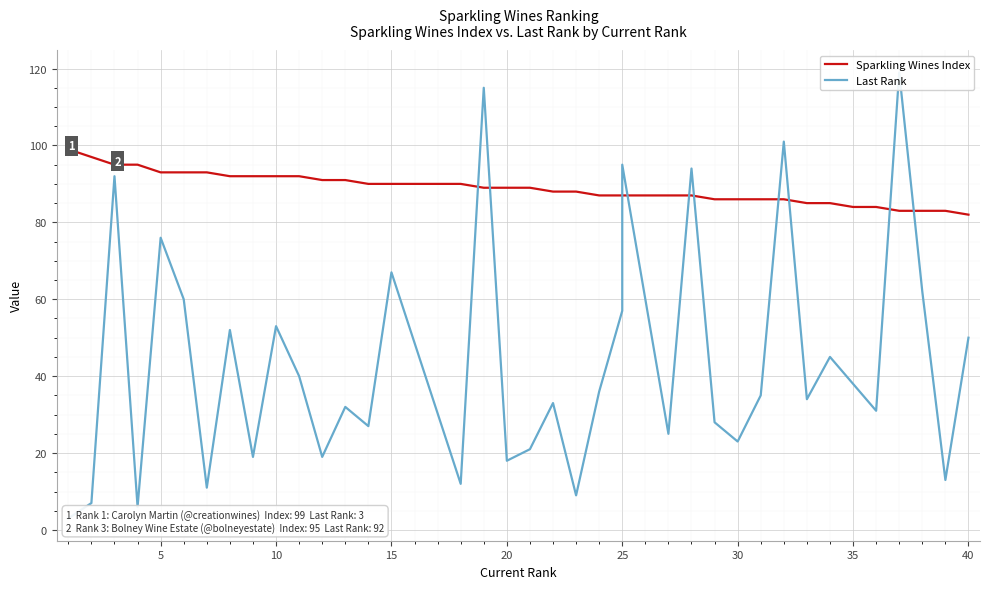

What is the highest value of the Last Rank series?

119